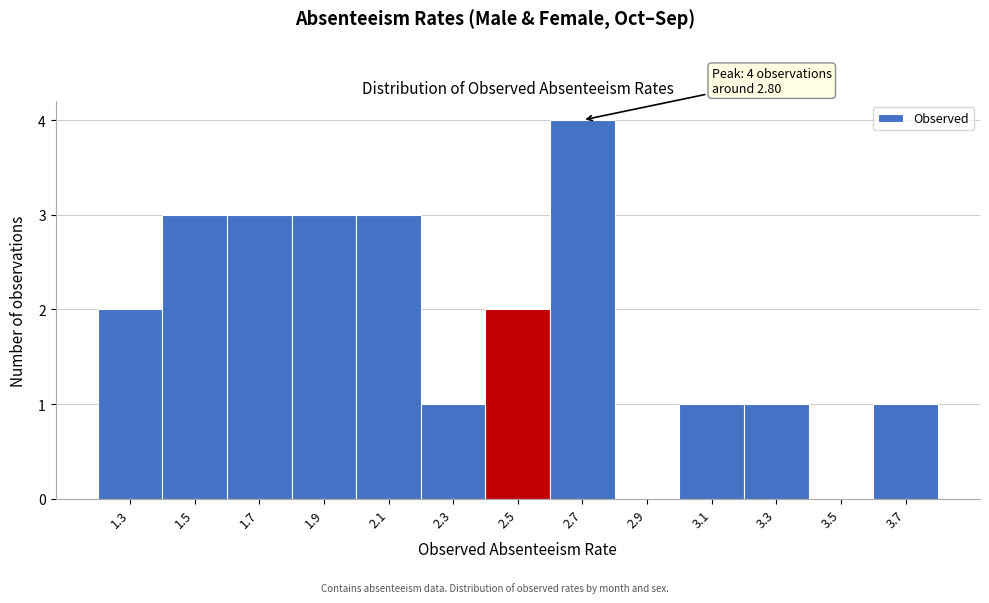

Reading right to left, list all the values displayed in this chart.

3.7=1	3.5=0	3.3=1	3.1=1	2.9=0	2.7=4	2.5=2	2.3=1	2.1=3	1.9=3	1.7=3	1.5=3	1.3=2